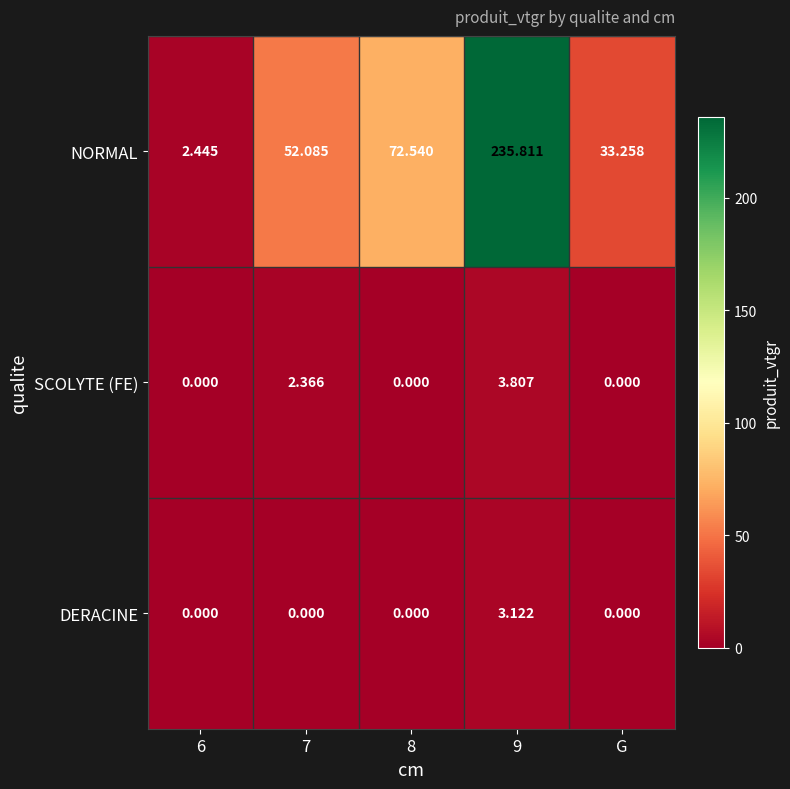

Which label corresponds to the largest value in the chart?

9